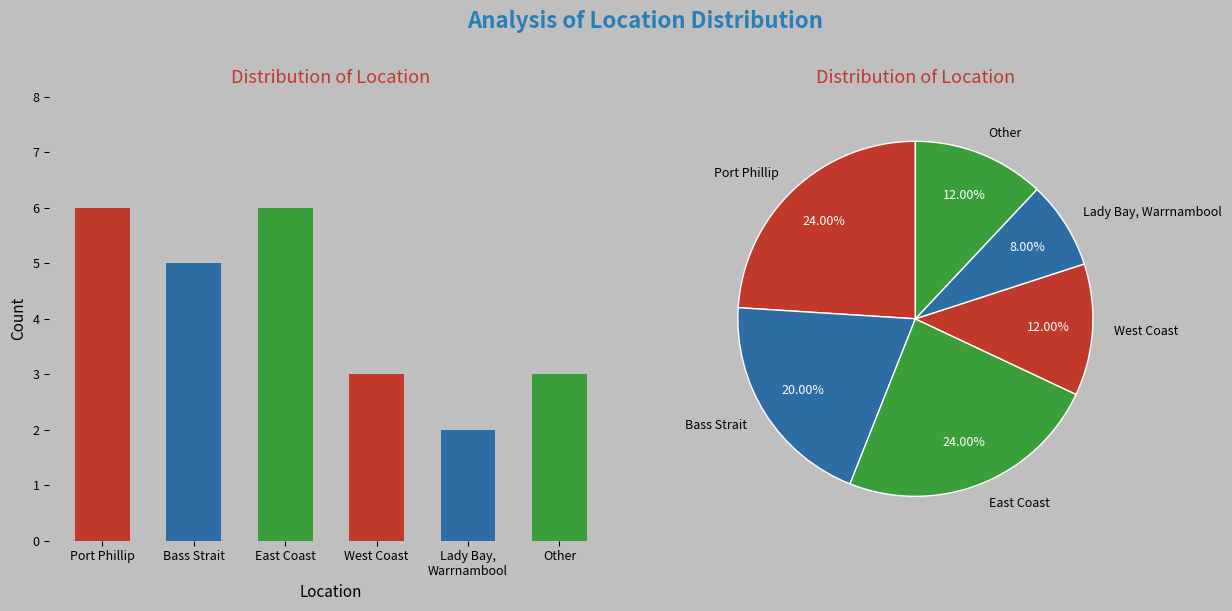

What is the ratio of the value at Lady Bay,
Warrnambool to the value at Bass Strait?

0.4